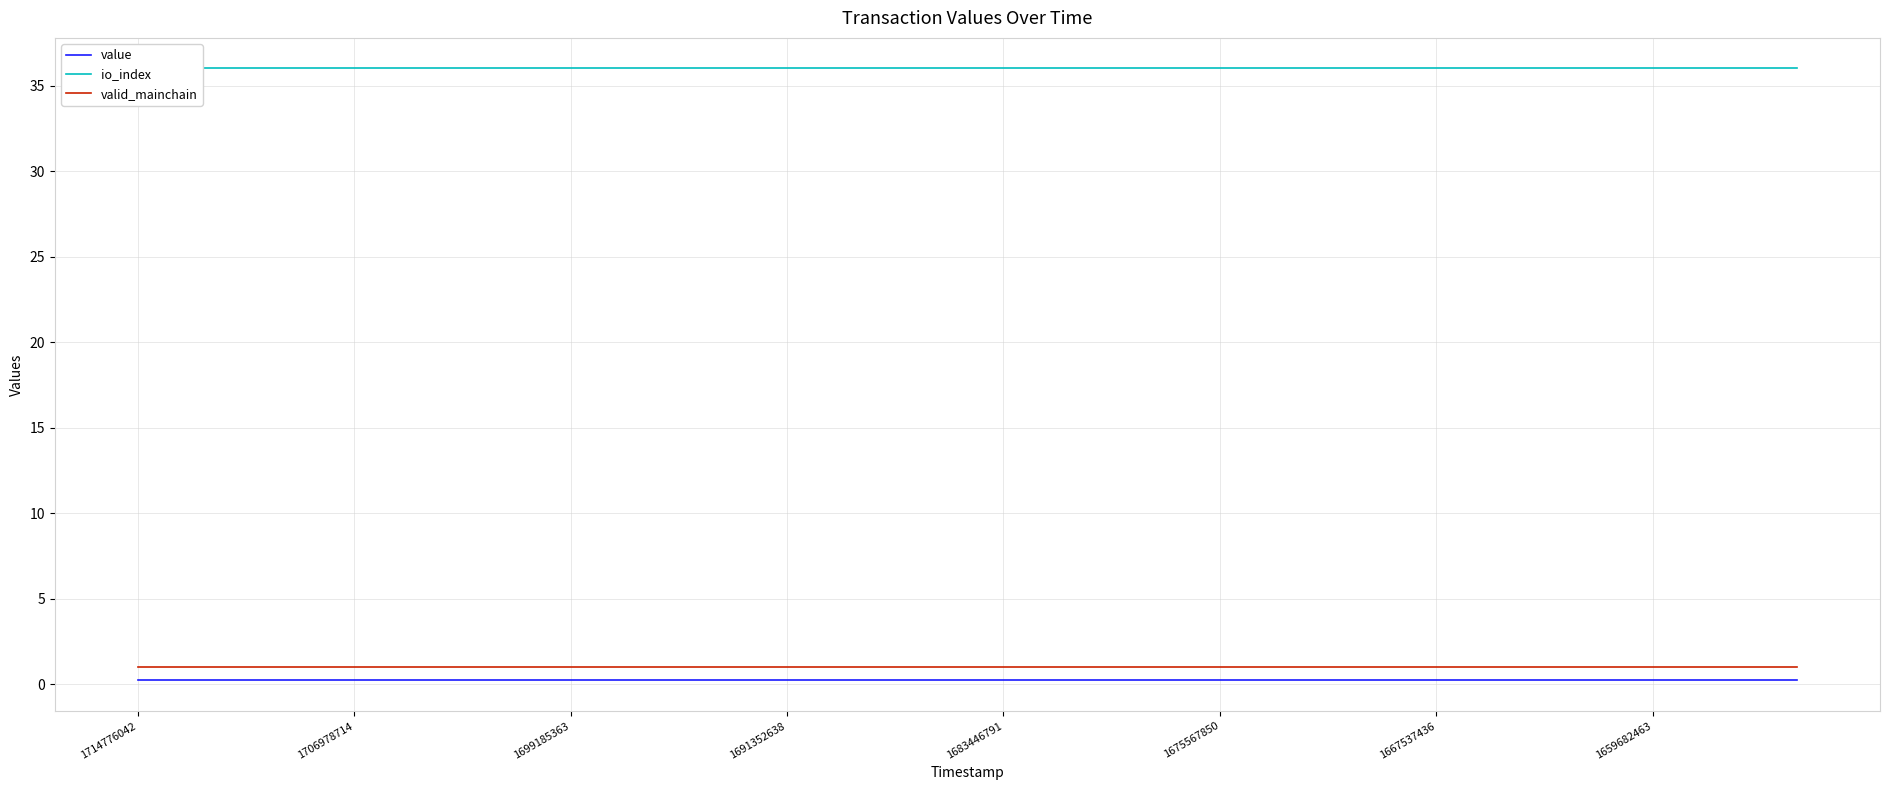

What is the minimum value for io_index?

36.0